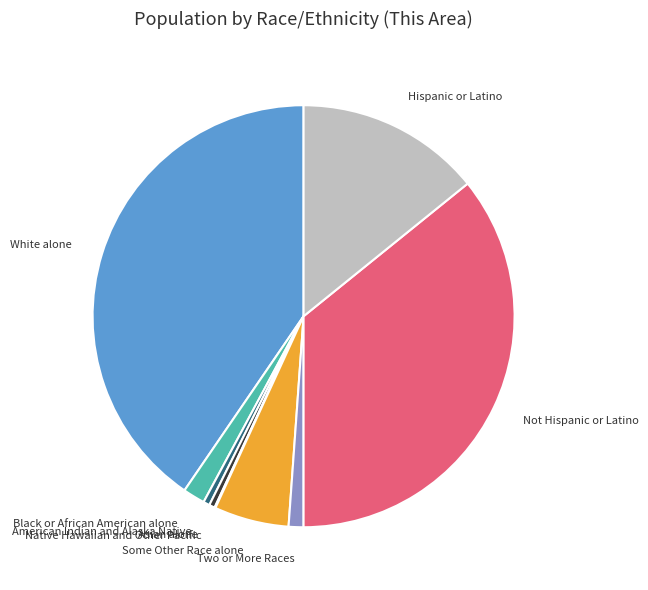

Approximately how many times larger is the value at Some Other Race alone compared to Black or African American alone?

3.4